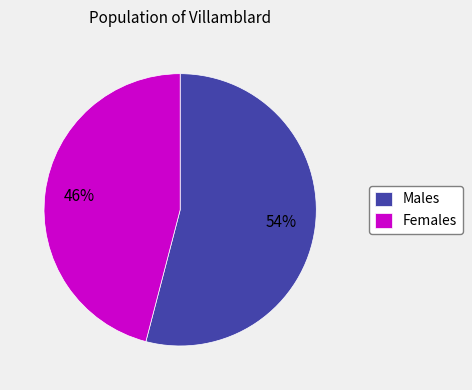

Which slice is the smallest?

Females